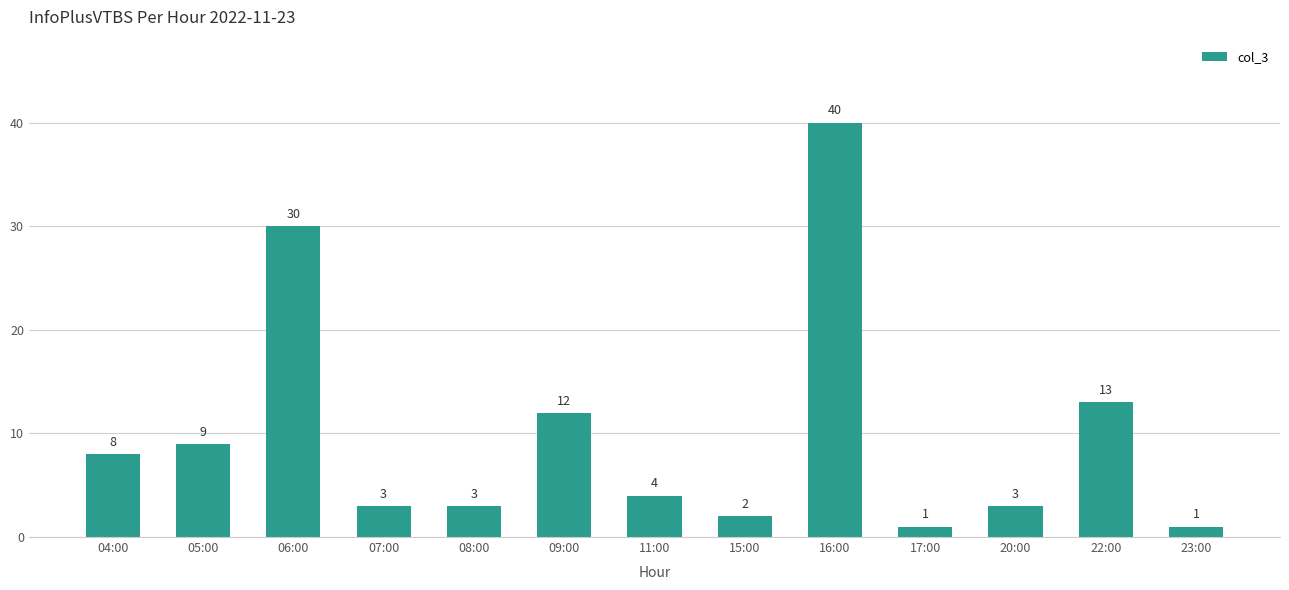

What is the label of the 7th bar from the left?

11:00